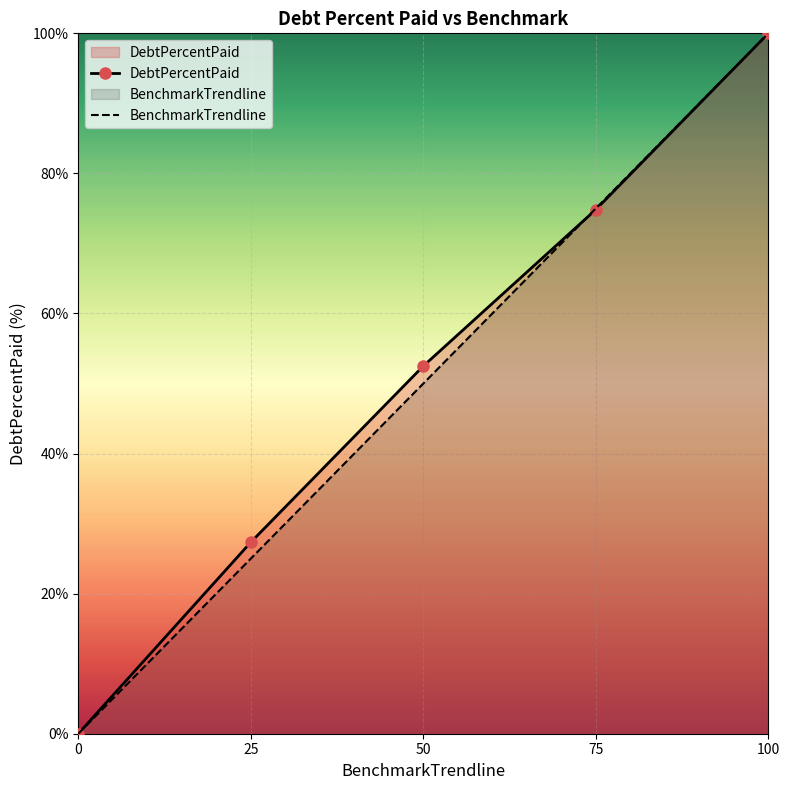

How many values in the DebtPercentPaid series are below 52?

2